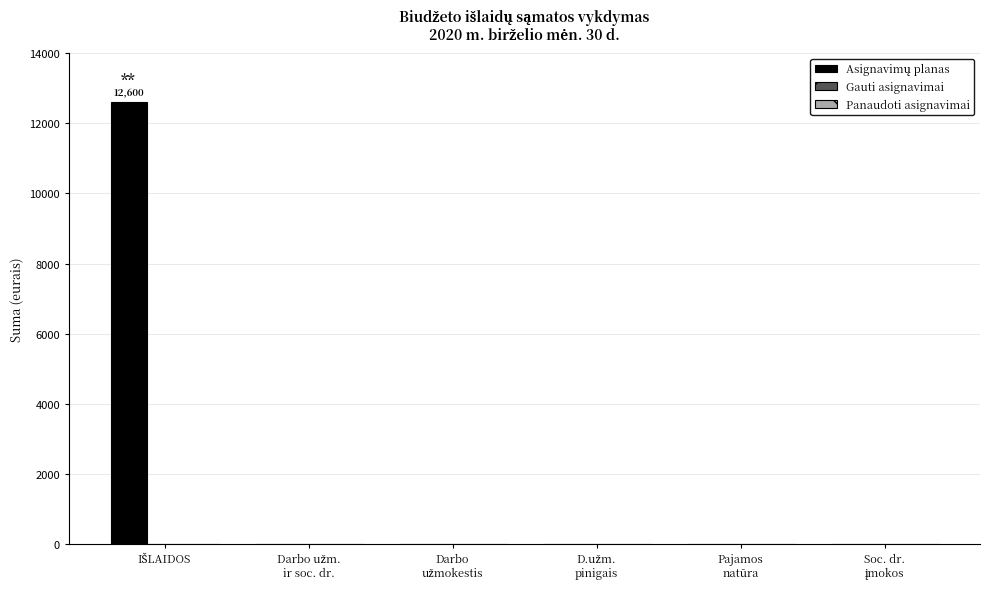

What is the sum of all values?

12600